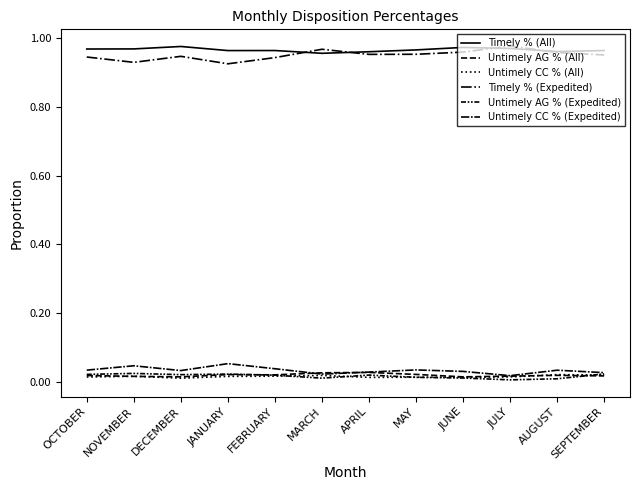

True or false: Timely % (Expedited) has a value of 1.7 at MAY.

False